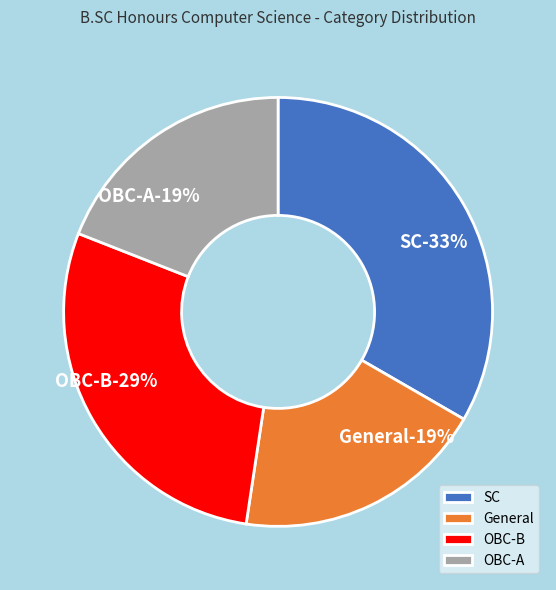

To the nearest percent, what is the difference between the largest and smallest slice percentages?

14%